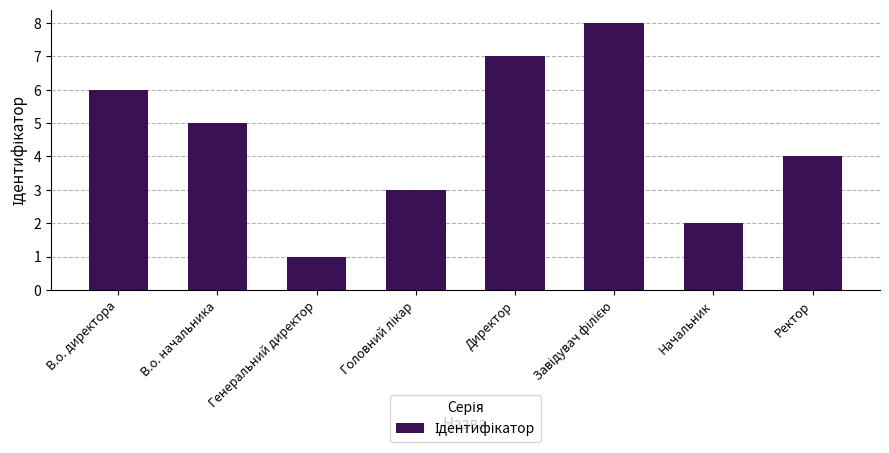

How many categories are shown in the chart?

8